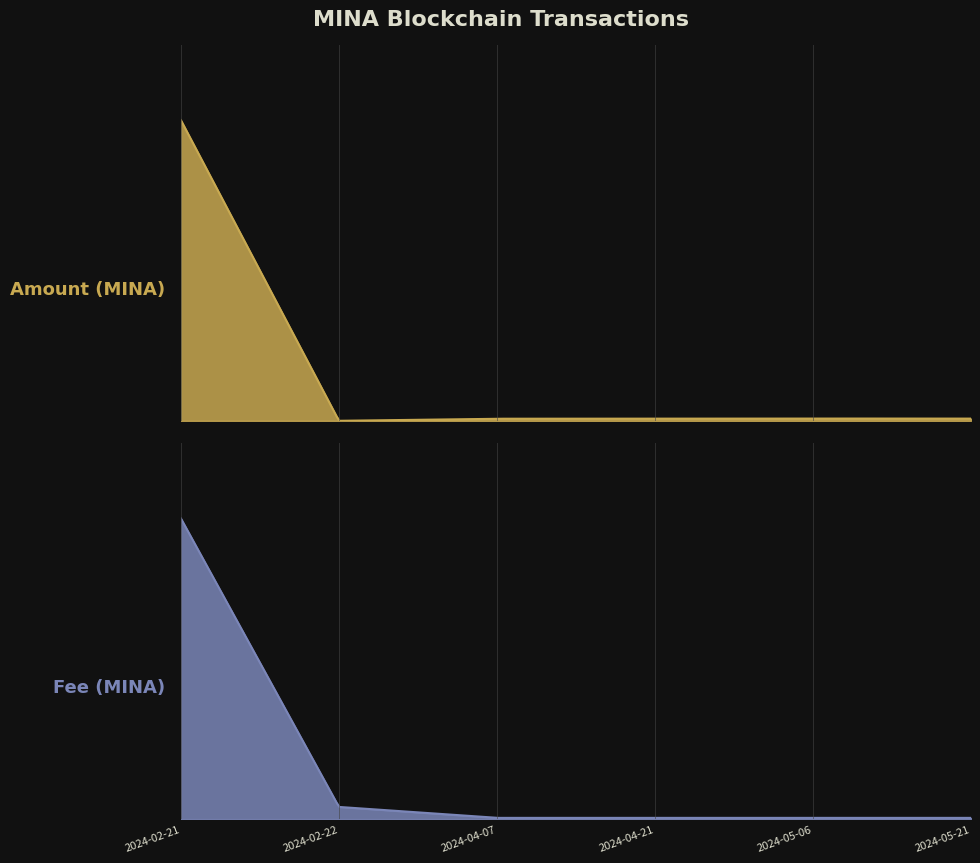

Between 2024-02-21 and 2024-05-06, which is larger?

2024-02-21